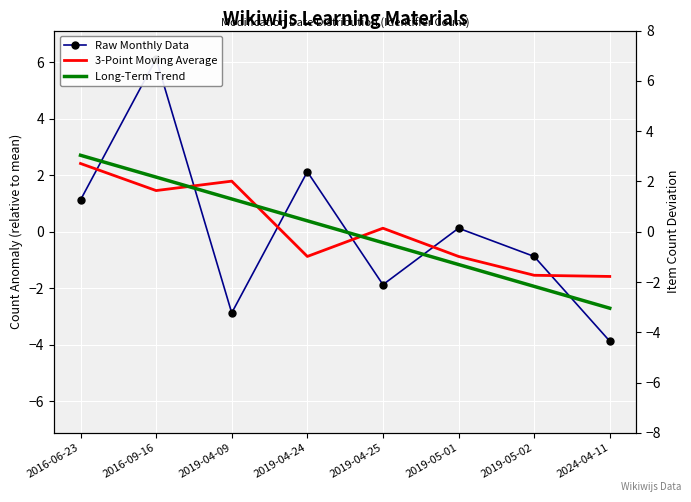

Rank the categories by 3-Point Moving Average value from lowest to highest.

2024-04-11, 2019-05-02, 2019-04-24, 2019-05-01, 2019-04-25, 2016-09-16, 2019-04-09, 2016-06-23